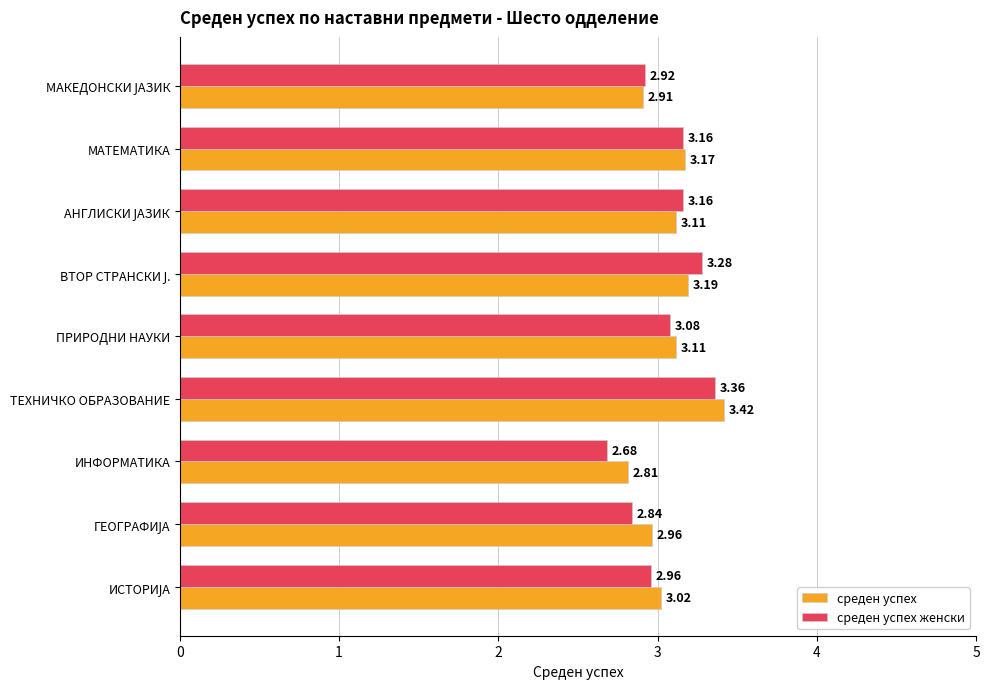

At ТЕХНИЧКО ОБРАЗОВАНИЕ, list the series in order from smallest to largest.

среден успех женски, среден успех